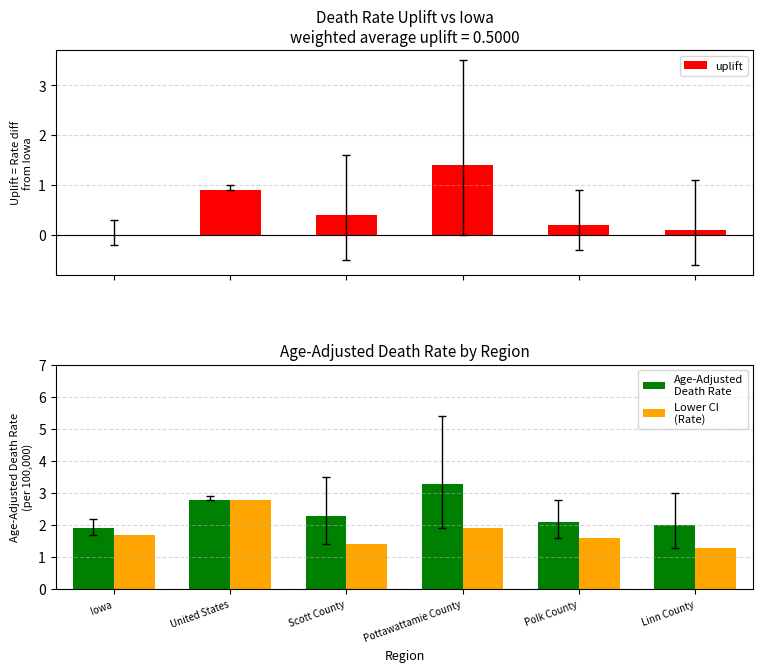

What is the difference between the maximum and minimum values in the uplift series?

1.4